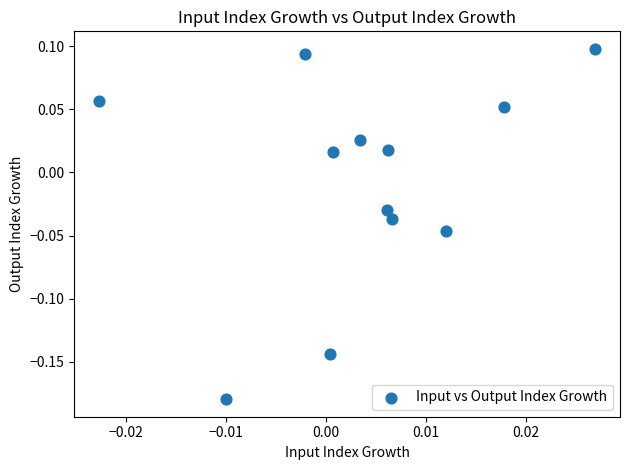

What is the range of Y values (max minus min)?

0.3